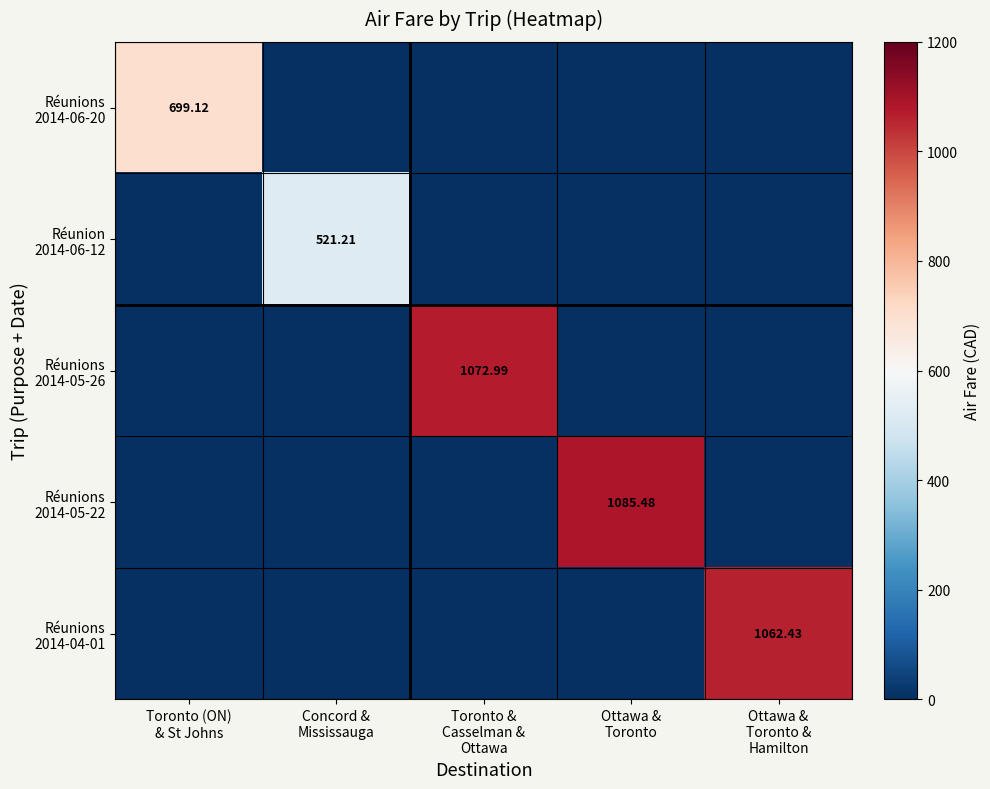

How many values in the Réunion 2014-06-12 series exceed 0?

1